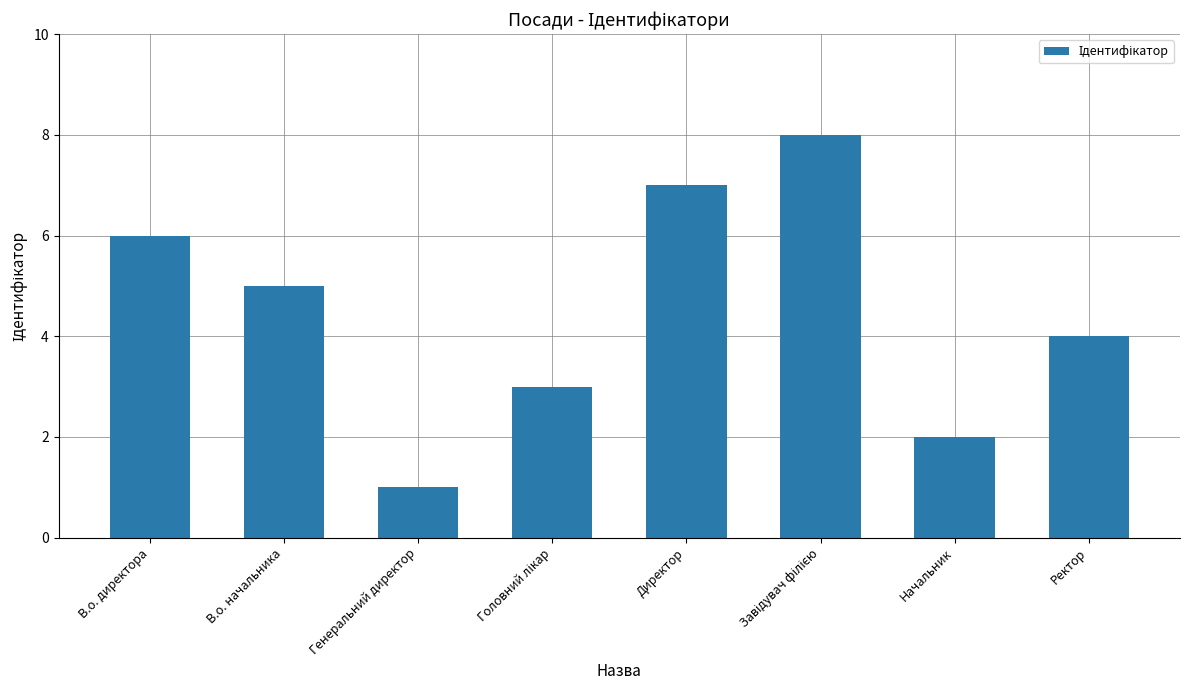

At which category does the chart reach its minimum across all series?

Генеральний директор